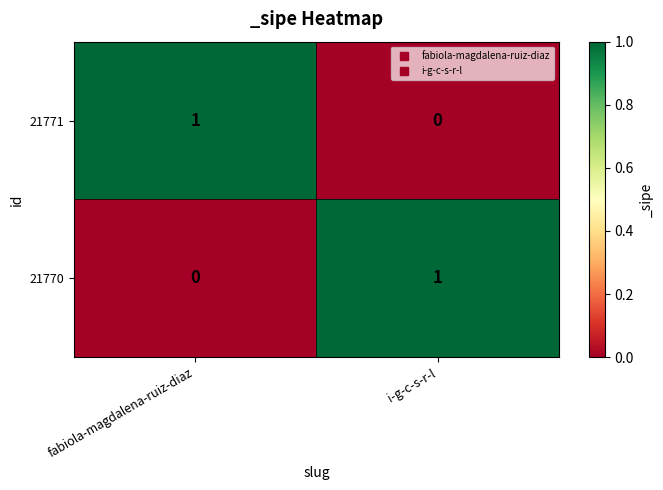

Rank the categories by 21771 value from highest to lowest.

fabiola-magdalena-ruiz-diaz, i-g-c-s-r-l